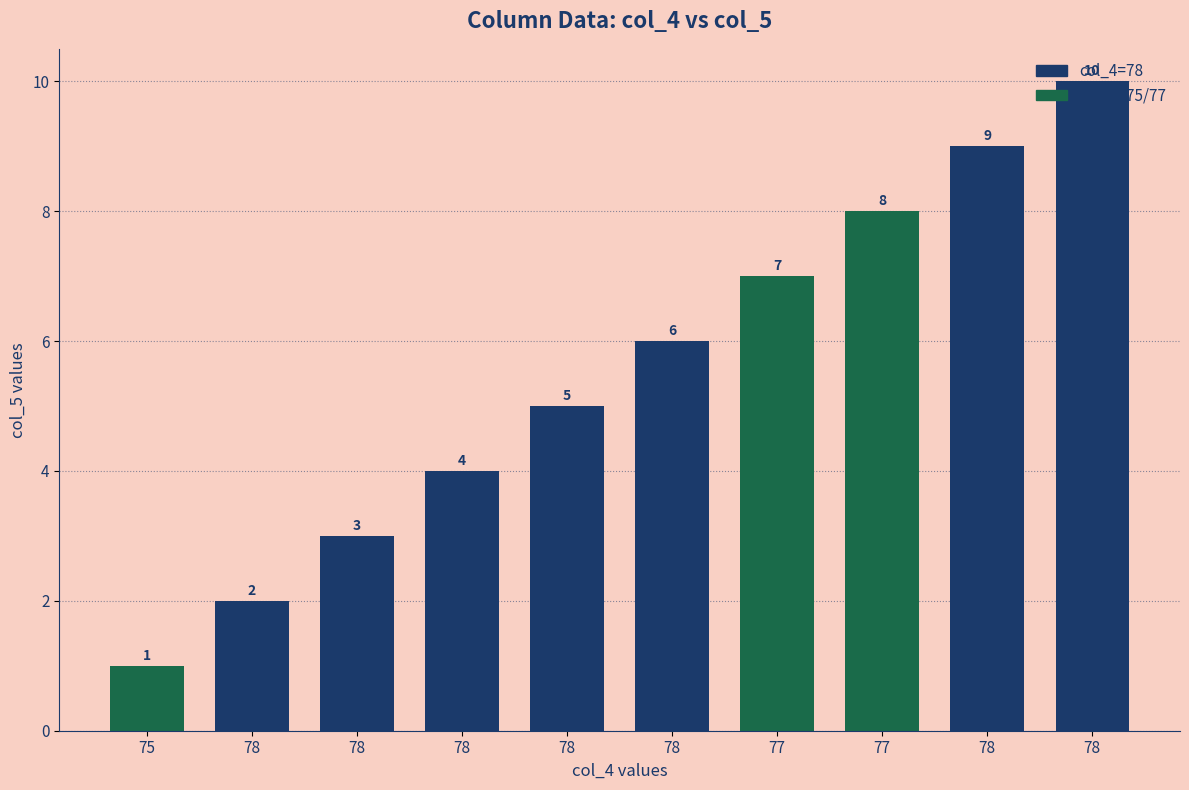

How many values are below 6?

5